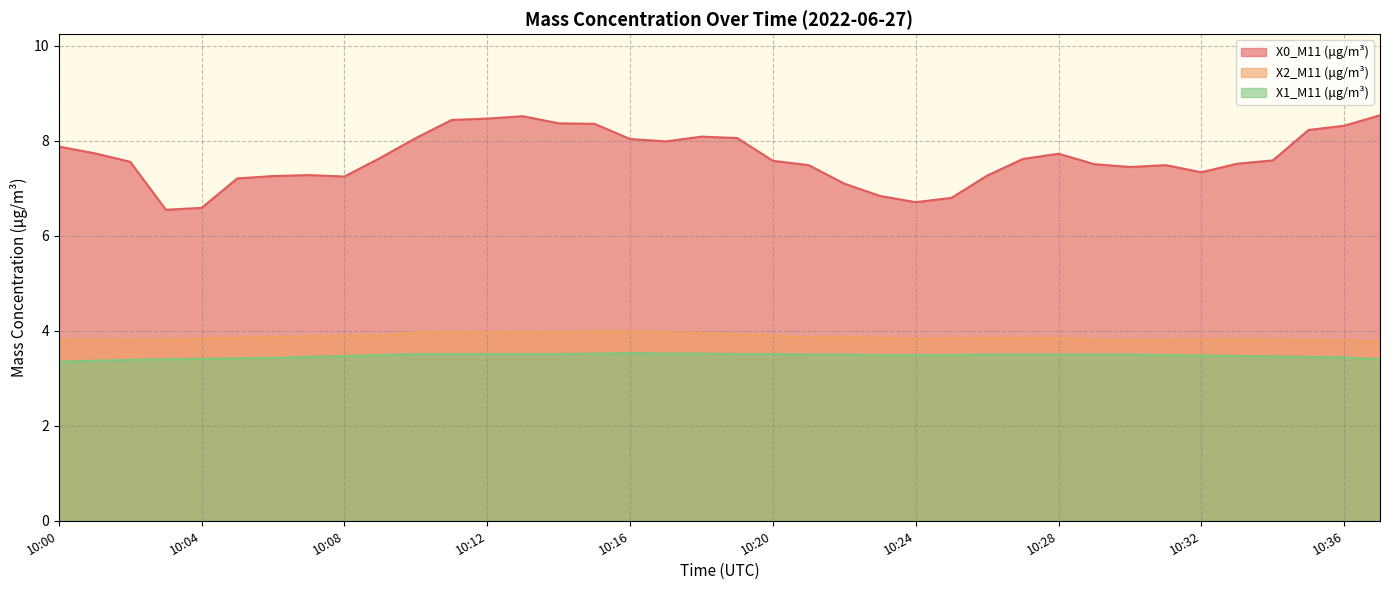

Does the chart display data point markers on the line(s)?

No